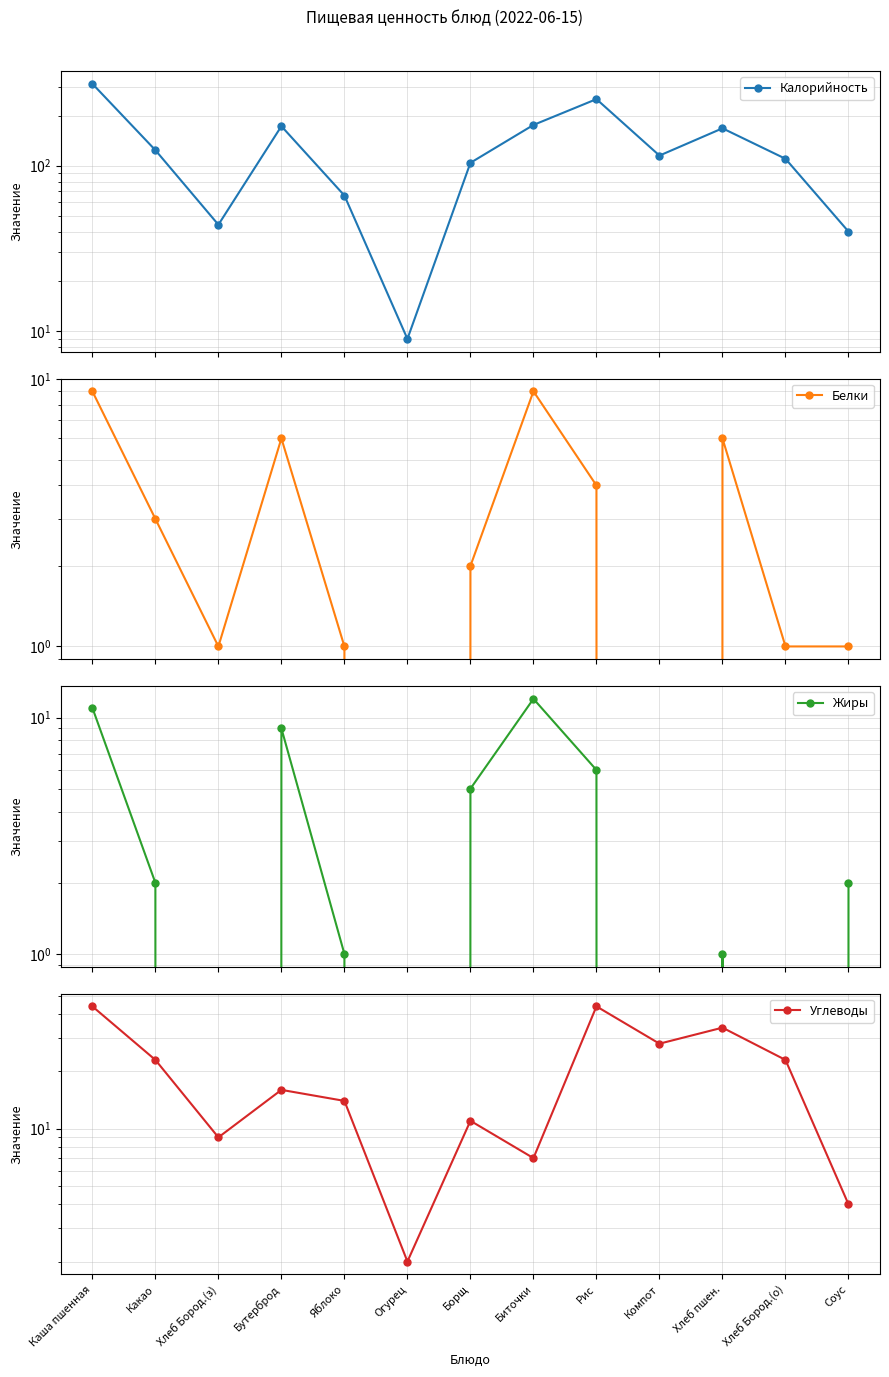

What is the approximate value of Белки at Каша пшенная?

9